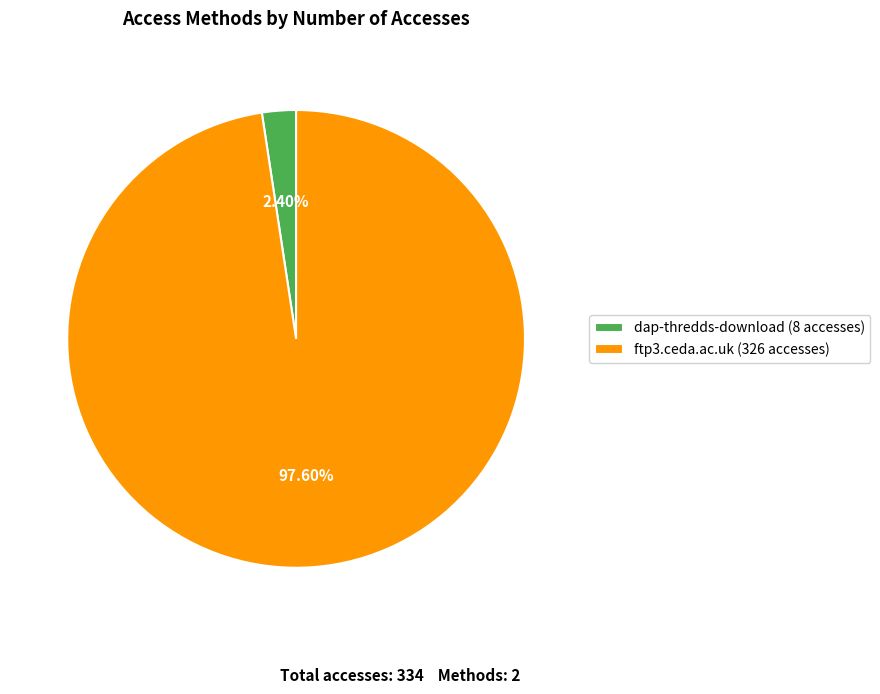

Is dap-thredds-download the majority of the pie?

No